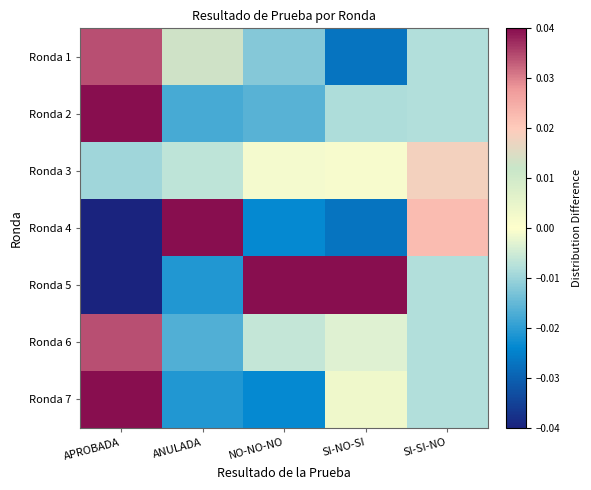

Reading left to right, extract all data points from this chart.

Ronda 1: APROBADA=0.0	ANULADA=0.0	NO-NO-NO=-0.0	SI-NO-SI=-0.0	SI-SI-NO=-0.0
Ronda 2: APROBADA=0.1	ANULADA=-0.0	NO-NO-NO=-0.0	SI-NO-SI=-0.0	SI-SI-NO=-0.0
Ronda 3: APROBADA=-0.0	ANULADA=-0.0	NO-NO-NO=-0.0	SI-NO-SI=-0.0	SI-SI-NO=0.0
Ronda 4: APROBADA=-0.0	ANULADA=0.1	NO-NO-NO=-0.0	SI-NO-SI=-0.0	SI-SI-NO=0.0
Ronda 5: APROBADA=-0.1	ANULADA=-0.0	NO-NO-NO=0.1	SI-NO-SI=0.1	SI-SI-NO=-0.0
Ronda 6: APROBADA=0.0	ANULADA=-0.0	NO-NO-NO=-0.0	SI-NO-SI=-0.0	SI-SI-NO=-0.0
Ronda 7: APROBADA=0.0	ANULADA=-0.0	NO-NO-NO=-0.0	SI-NO-SI=0.0	SI-SI-NO=-0.0